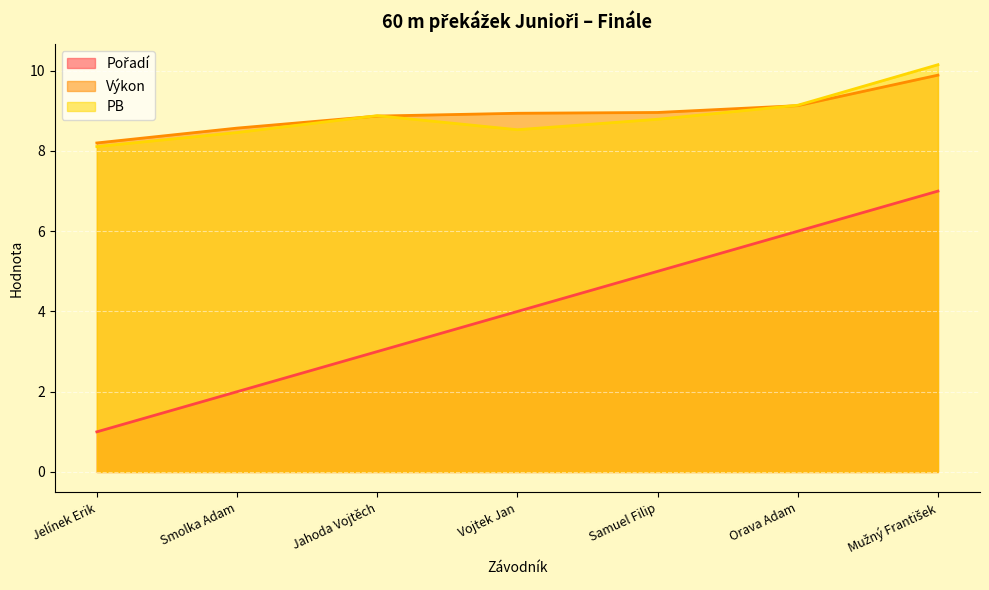

What is the approximate value of Pořadí at Samuel Filip?

5.0